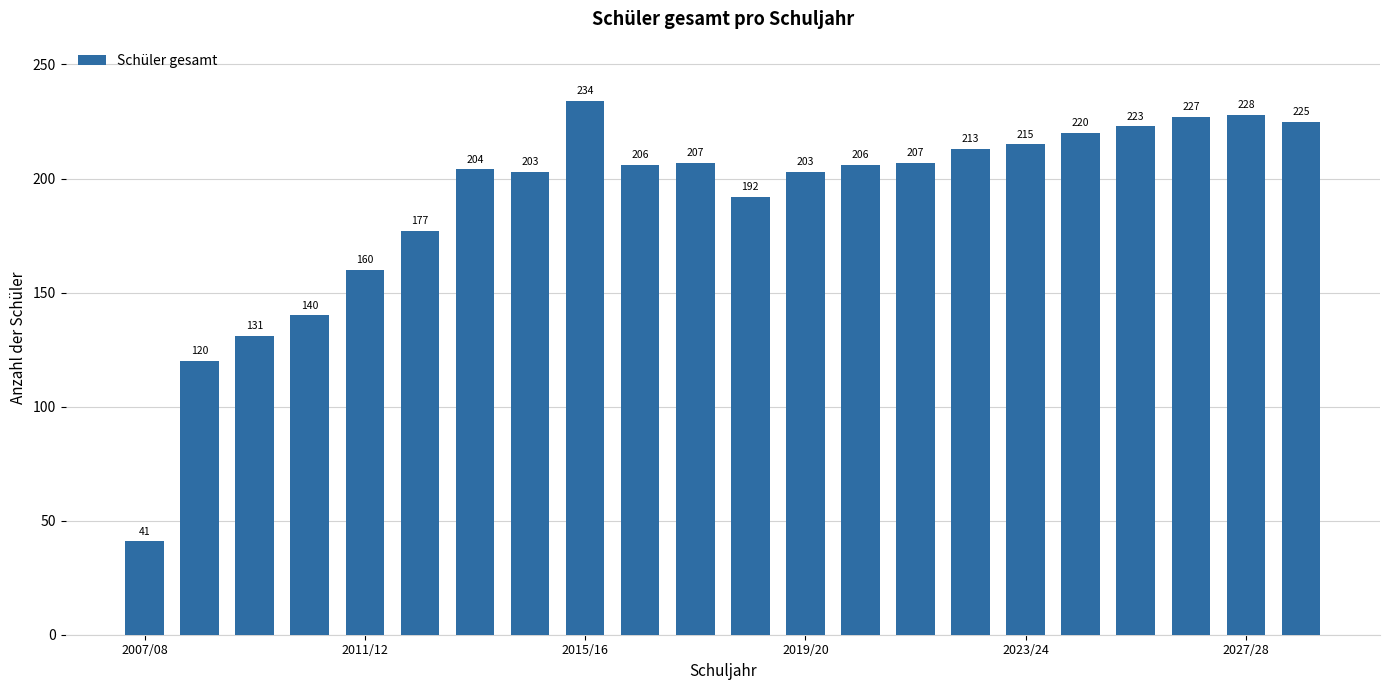

What is the minimum value shown in the chart?

41